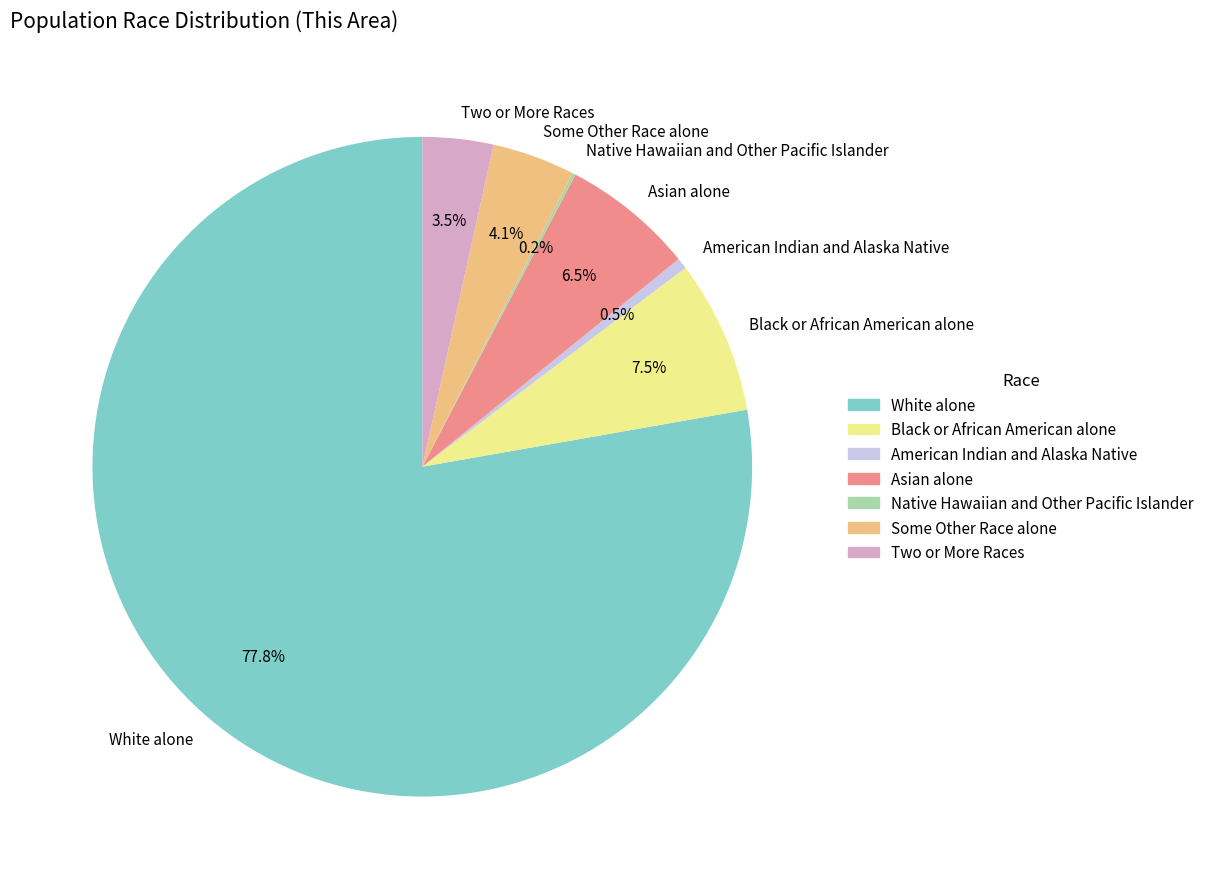

What is the largest slice in the pie chart?

White alone